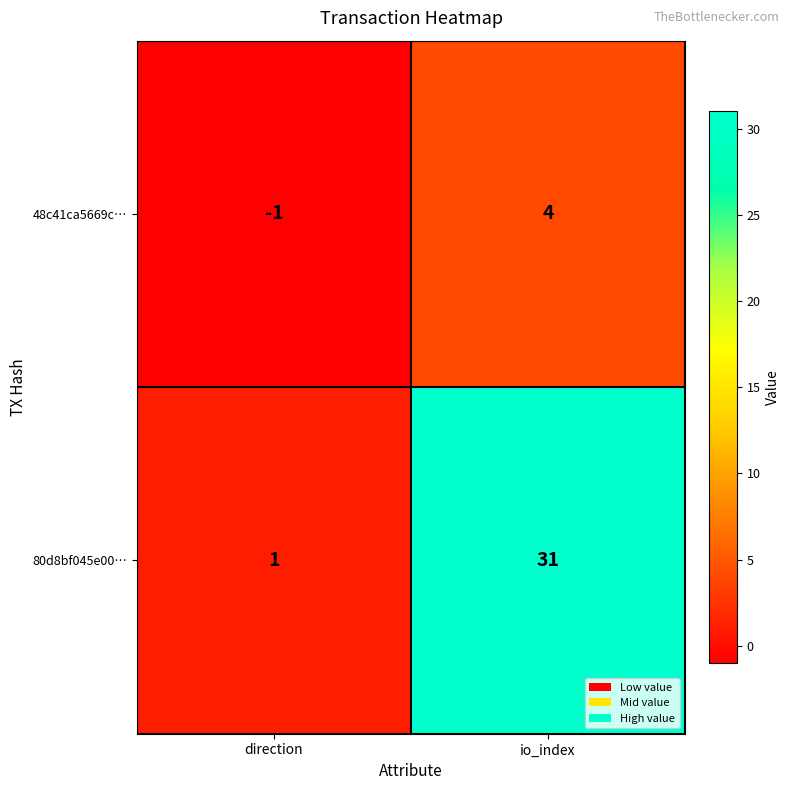

Is it true that 80d8bf045e00… equals 1 at direction?

True